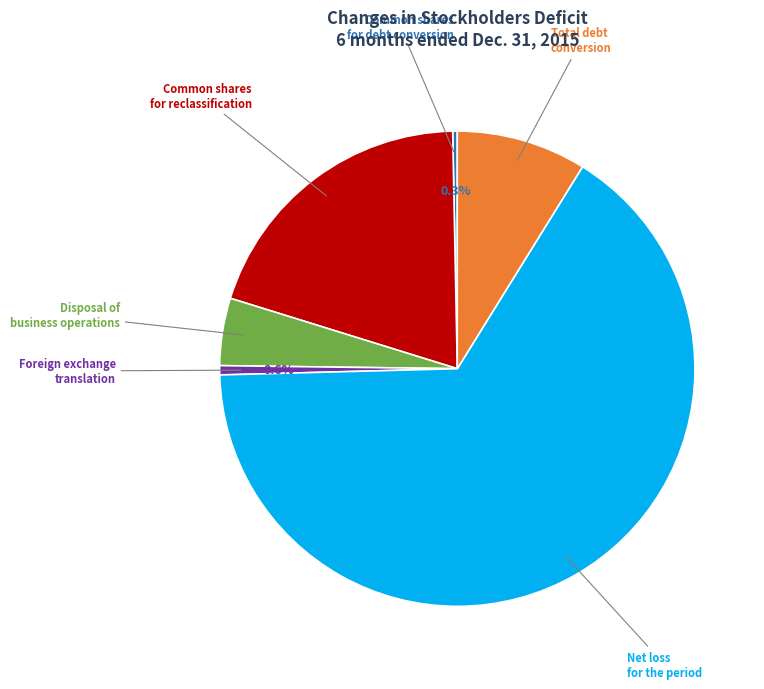

Is there a majority slice in this chart?

Yes